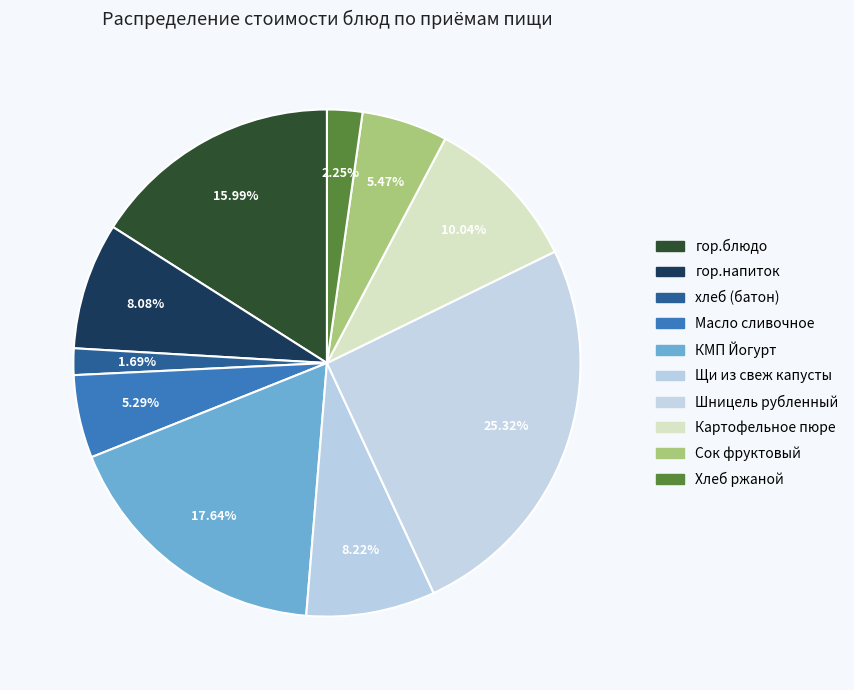

How many slices are in this pie chart?

10